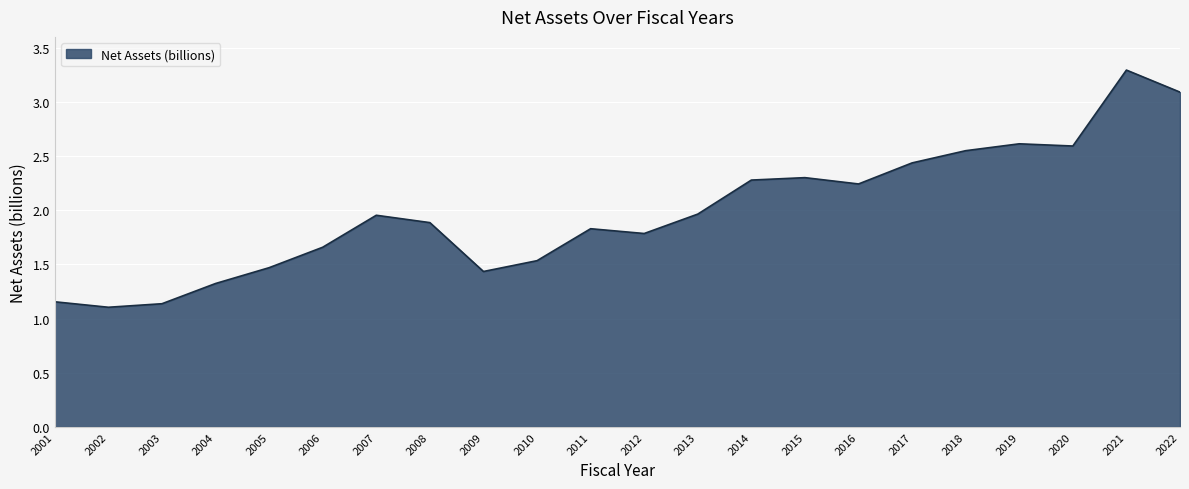

What is the change in value from 2015 to 2022?

+0.8